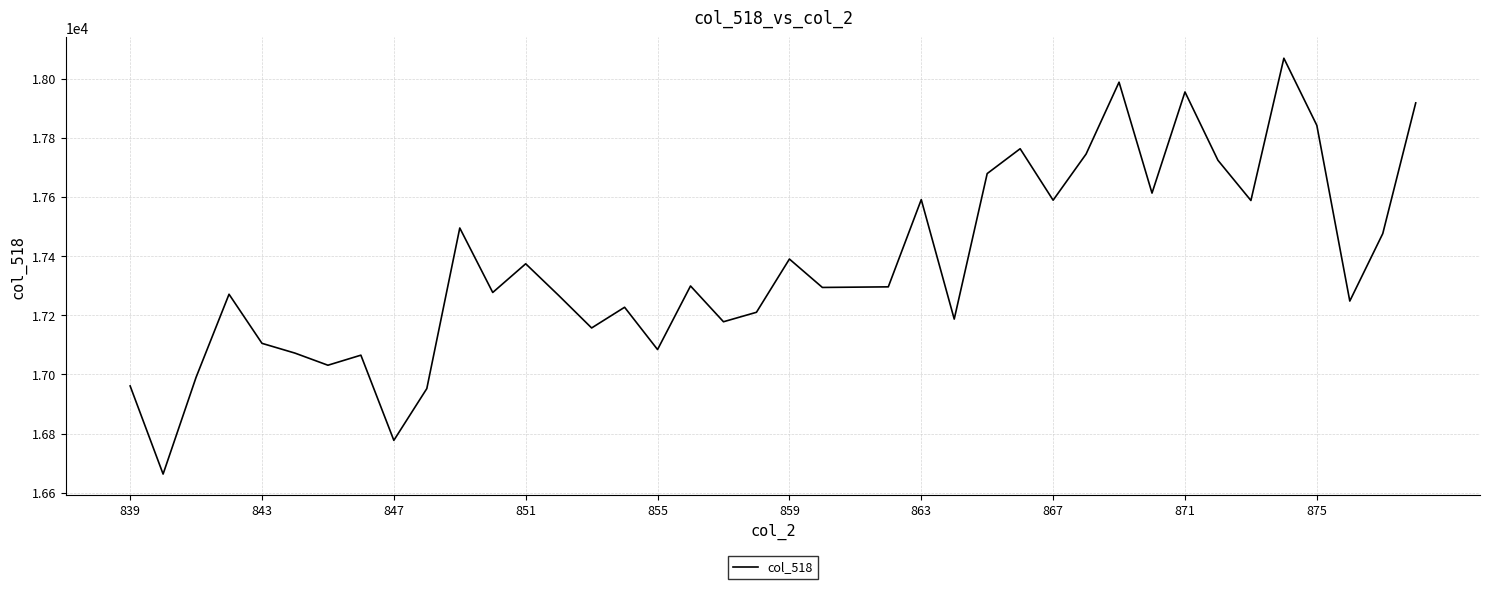

What is the greatest value displayed?

18069